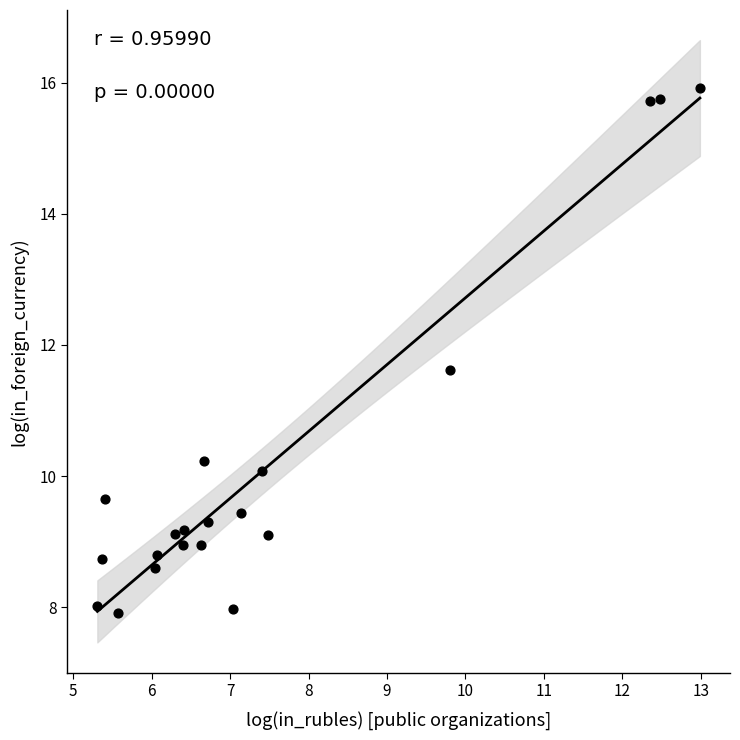

What is the range of X values (max minus min)?

7.7